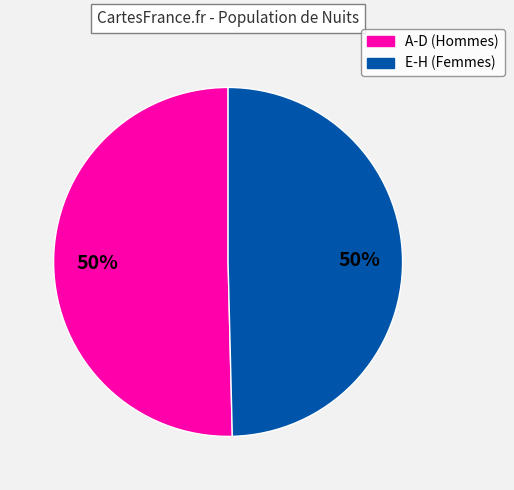

To the nearest percent, what is the average slice percentage?

50%